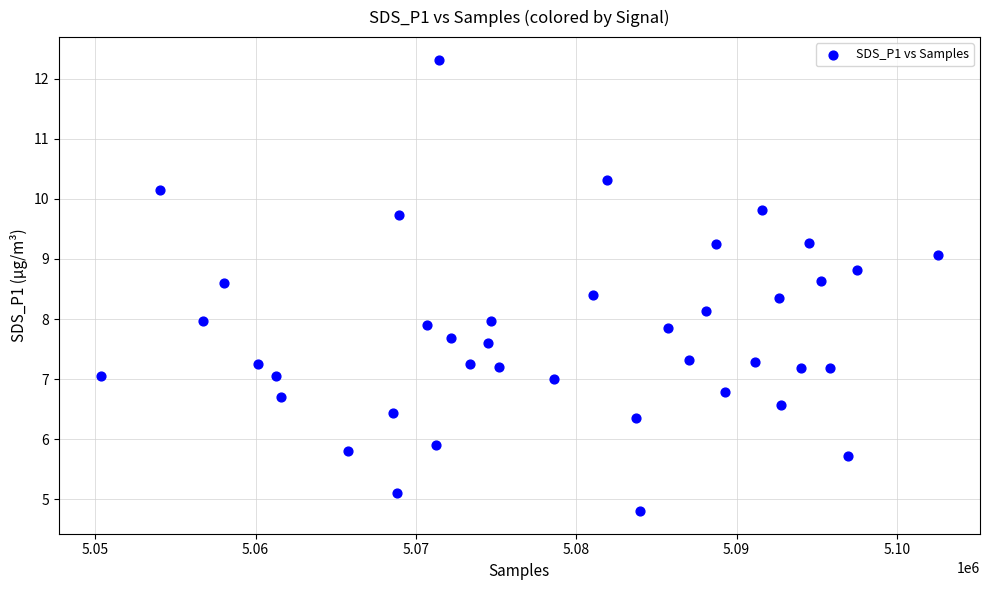

What is the range of X values (max minus min)?

52234.0